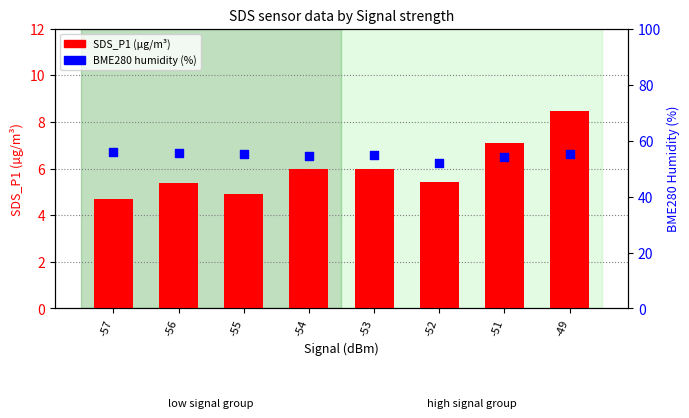

Which series reaches the minimum Y coordinate?

SDS_P1